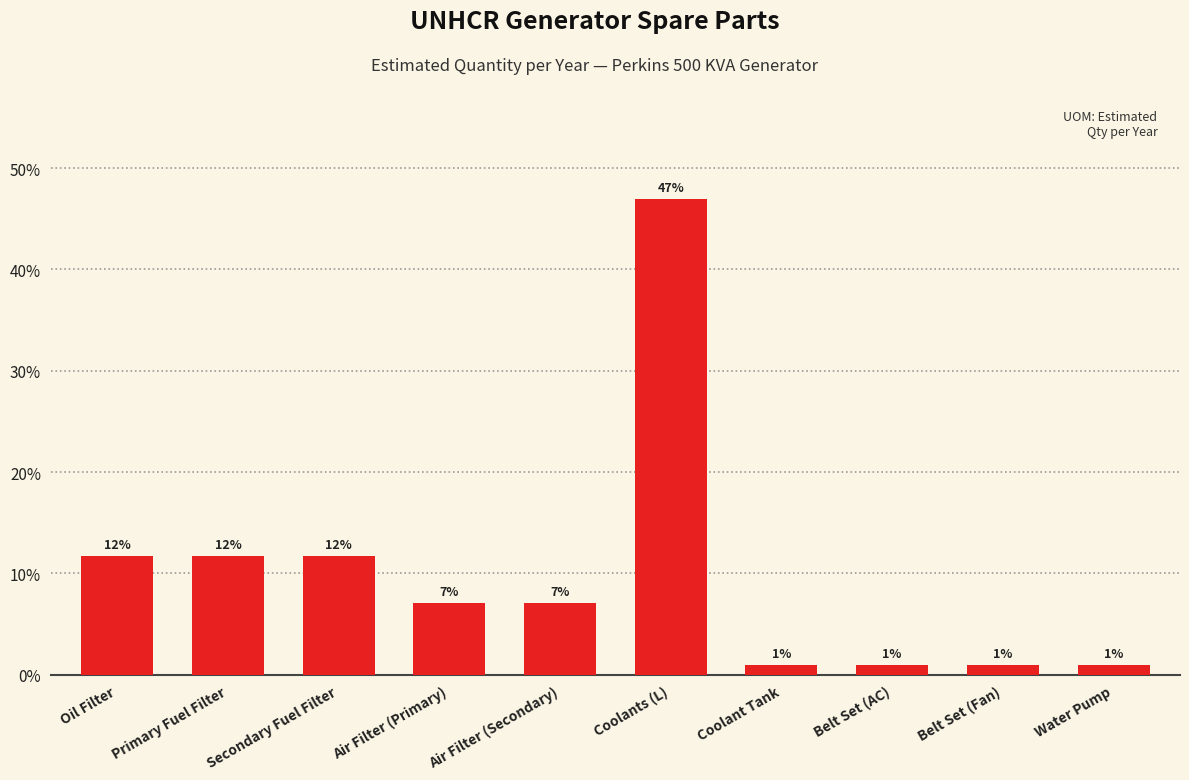

How many bars are there in total?

10